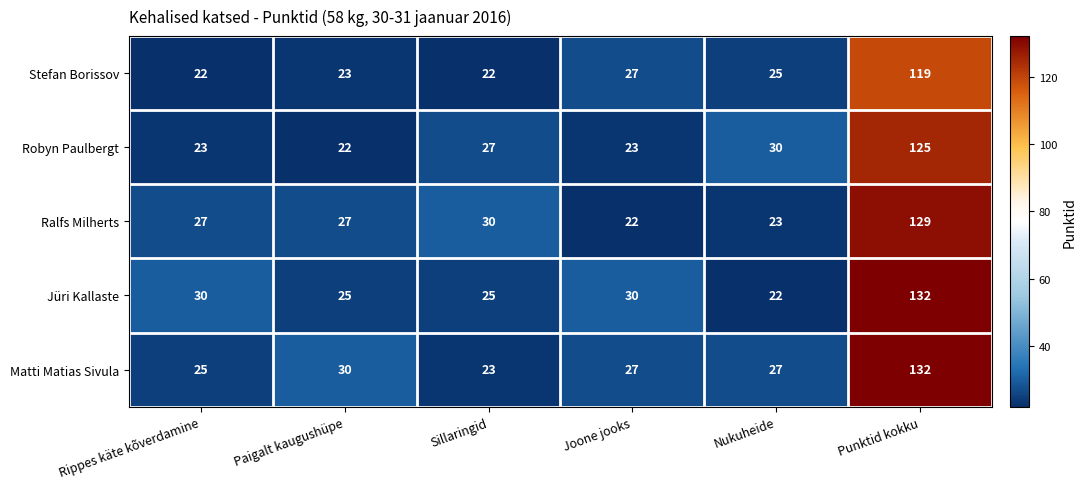

Reading left to right, transcribe all the data shown in this chart.

Stefan Borissov: Rippes käte kõverdamine=22	Paigalt kaugushüpe=23	Sillaringid=22	Joone jooks=27	Nukuheide=25	Punktid kokku=119
Robyn Paulbergt: Rippes käte kõverdamine=23	Paigalt kaugushüpe=22	Sillaringid=27	Joone jooks=23	Nukuheide=30	Punktid kokku=125
Ralfs Milherts: Rippes käte kõverdamine=27	Paigalt kaugushüpe=27	Sillaringid=30	Joone jooks=22	Nukuheide=23	Punktid kokku=129
Jüri Kallaste: Rippes käte kõverdamine=30	Paigalt kaugushüpe=25	Sillaringid=25	Joone jooks=30	Nukuheide=22	Punktid kokku=132
Matti Matias Sivula: Rippes käte kõverdamine=25	Paigalt kaugushüpe=30	Sillaringid=23	Joone jooks=27	Nukuheide=27	Punktid kokku=132